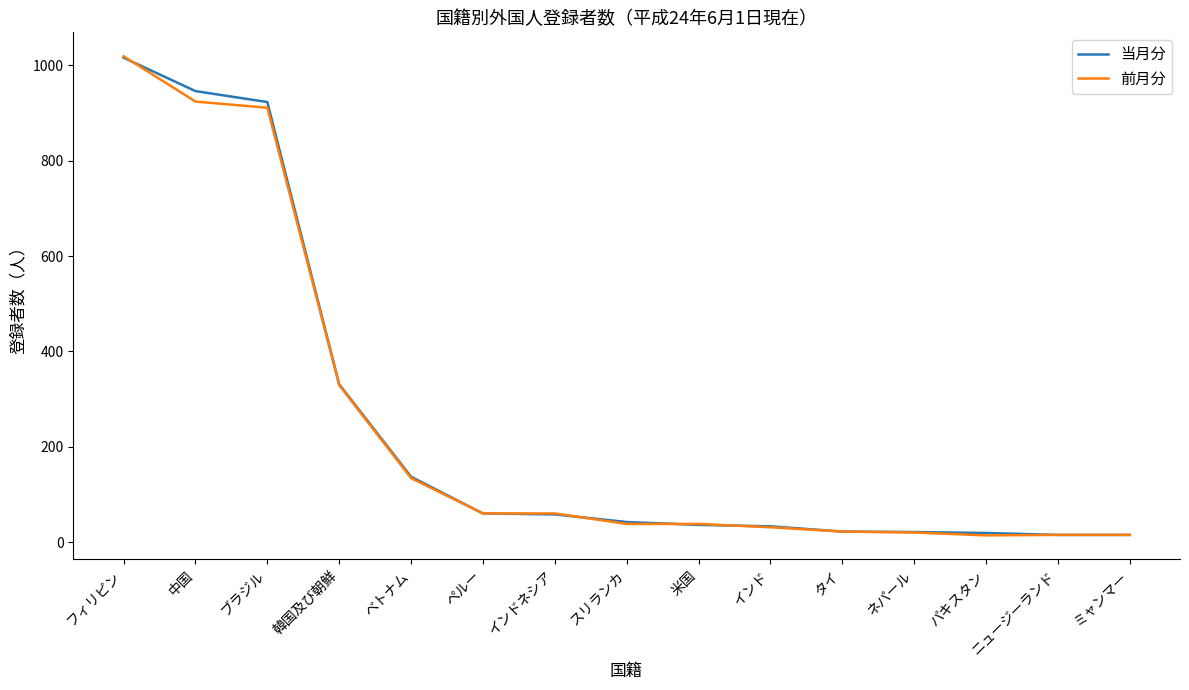

What is the difference between the 前月分 values at スリランカ and インドネシア?

22